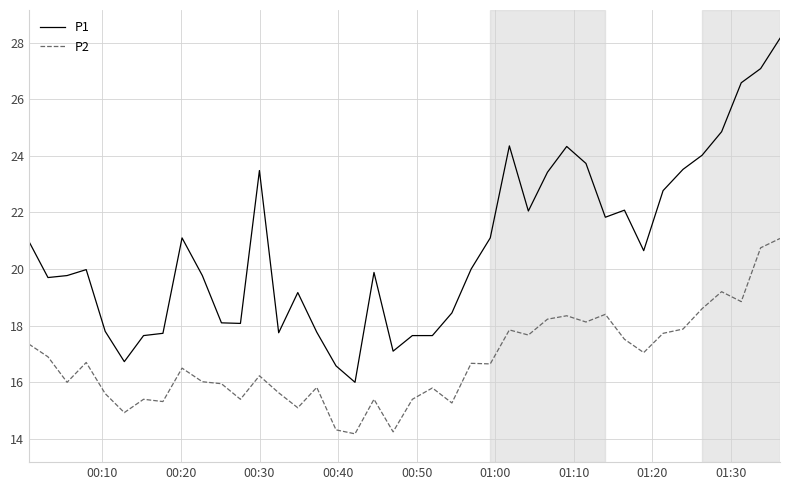

Which series has the largest range (max minus min)?

P1